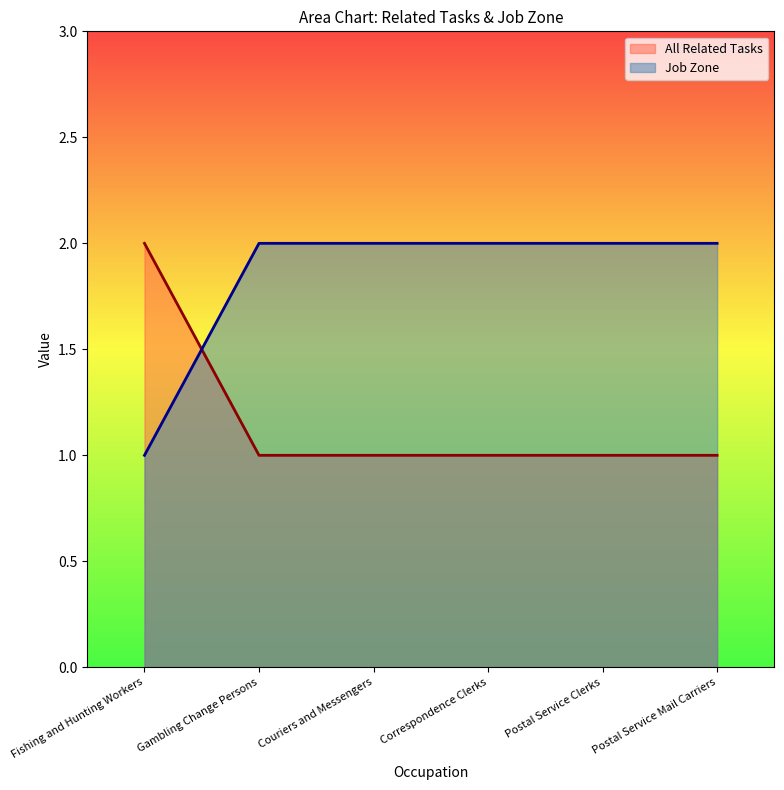

What is the difference between the second highest and minimum values in the Job Zone series?

1